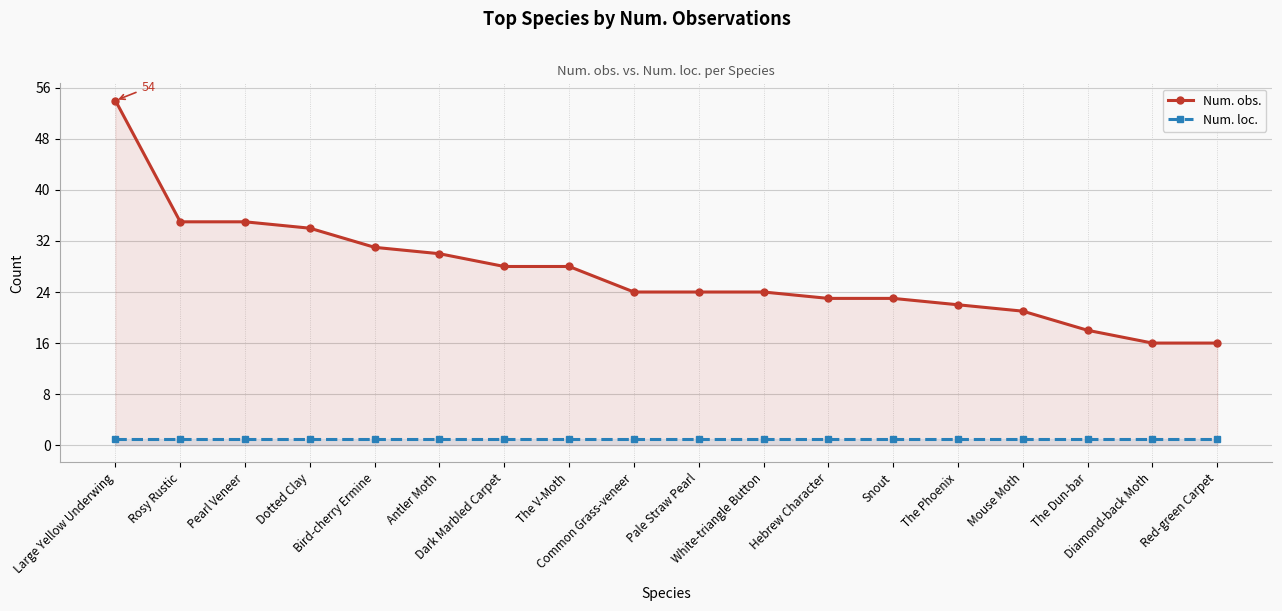

Reading left to right, extract all data points from this chart.

Num. obs.: 54	35	35	34	31	30	28	28	24	24	24	23	23	22	21	18	16	16
Num. loc.: 1	1	1	1	1	1	1	1	1	1	1	1	1	1	1	1	1	1